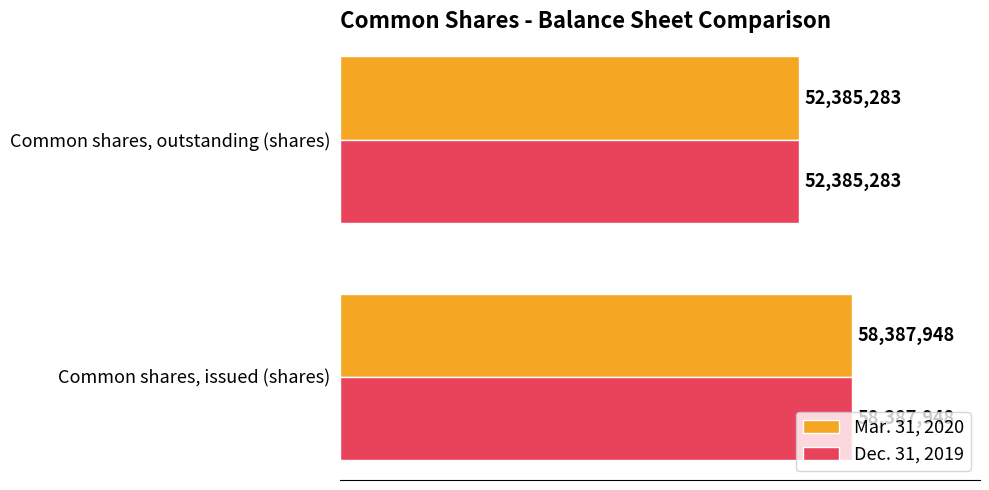

What are all the series names shown in the legend?

Mar. 31, 2020, Dec. 31, 2019